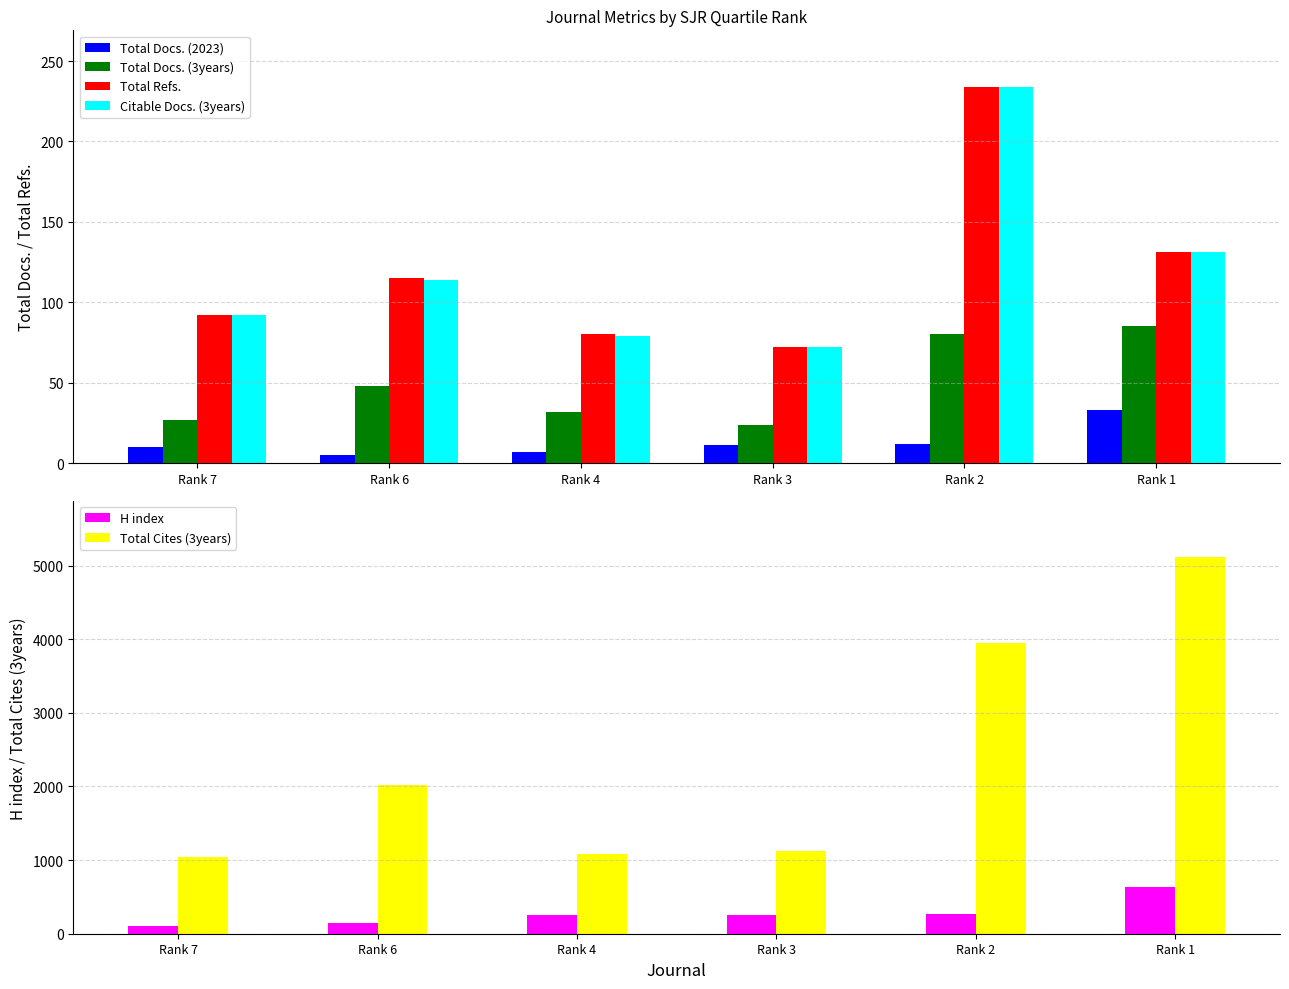

Is it true that Total Docs. (2023) equals 10 at Rank 7?

True